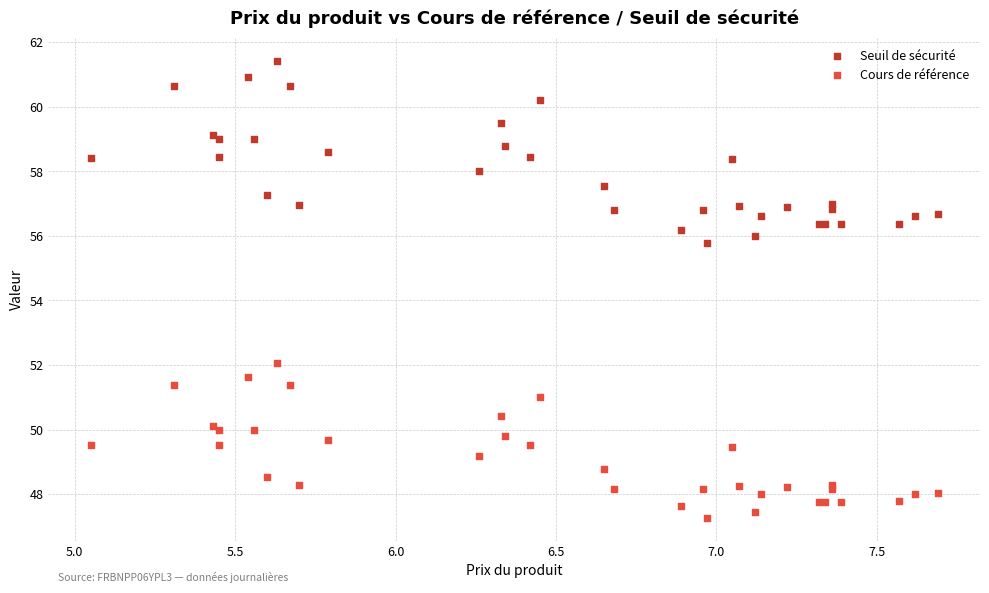

What are all the series names shown in the legend?

Seuil de sécurité, Cours de référence